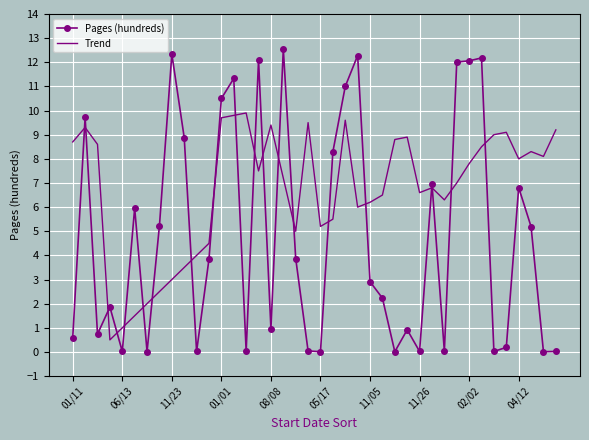

How many values in the Pages (hundreds) series are below 3?

20